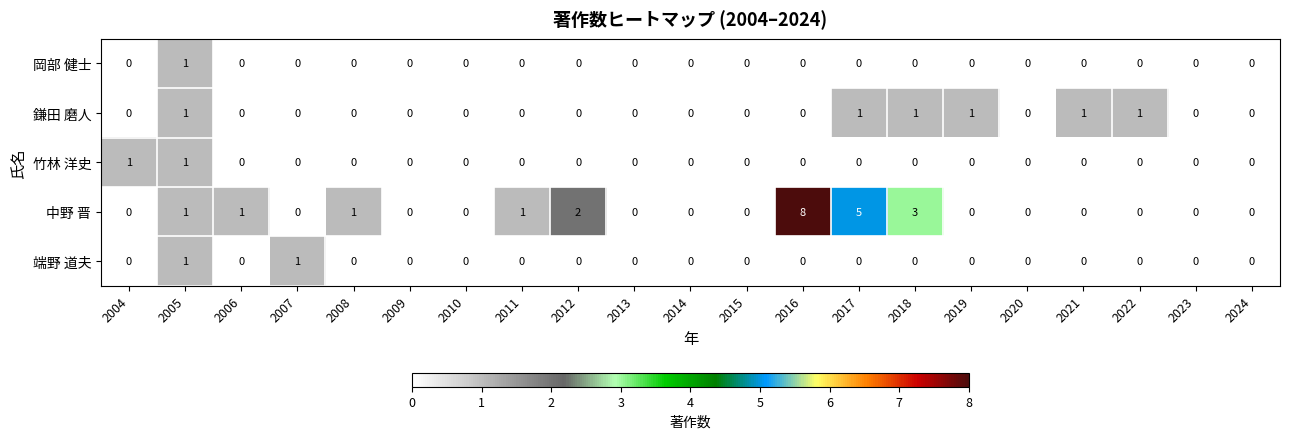

At which label does 岡部 健士 reach its peak?

2005